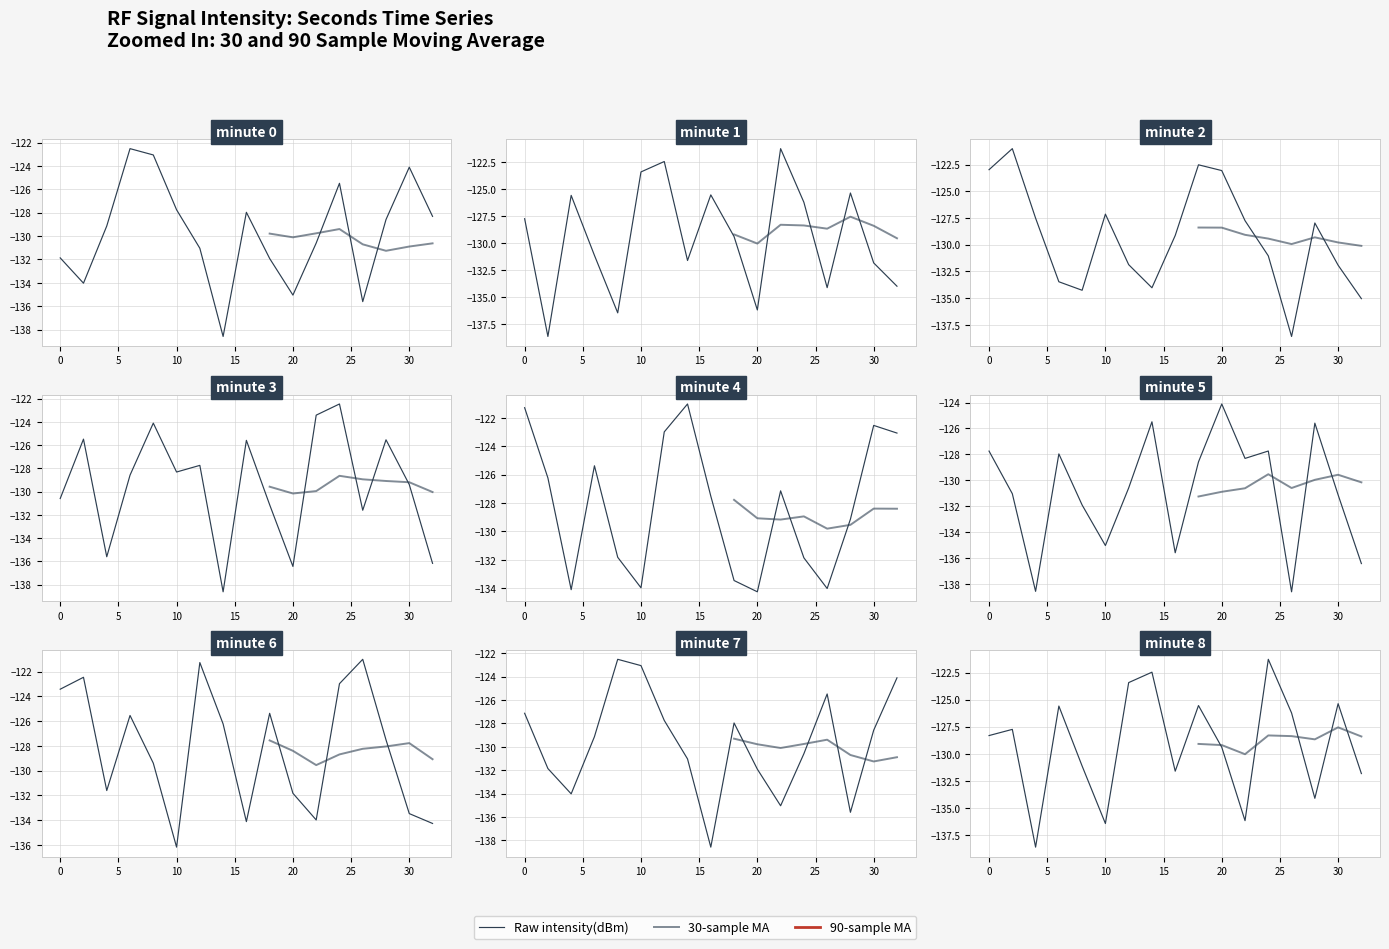

How many series are shown in this chart?

3